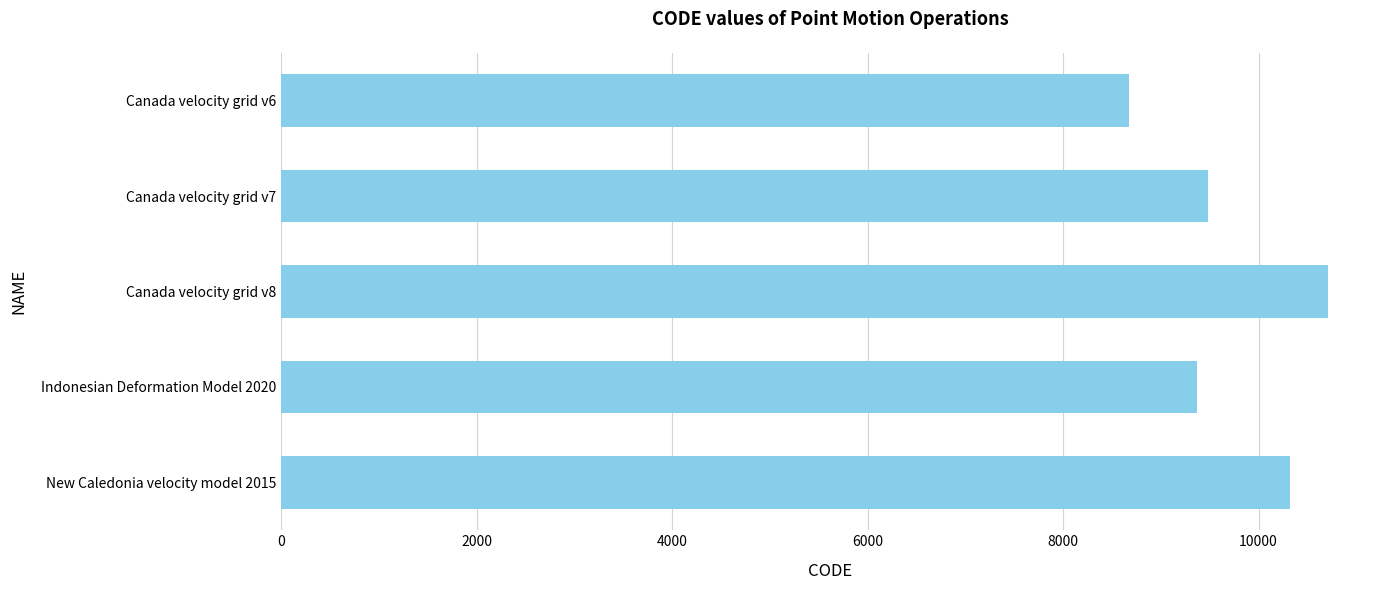

What is the value of the 3rd bar from the top?

10707